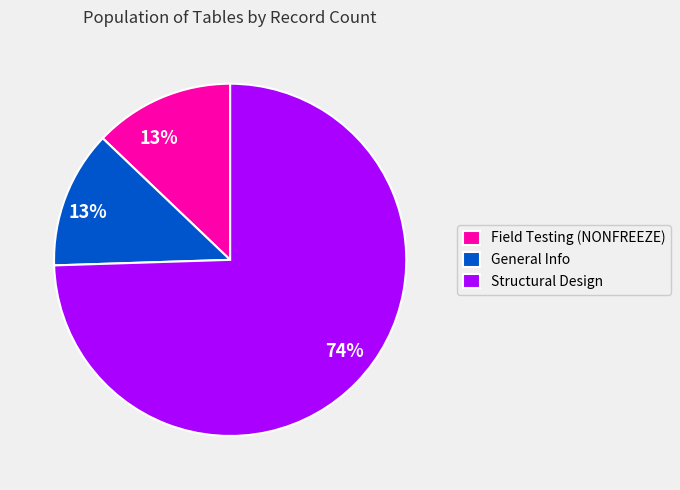

To the nearest percent, what portion does Structural Design represent?

74%